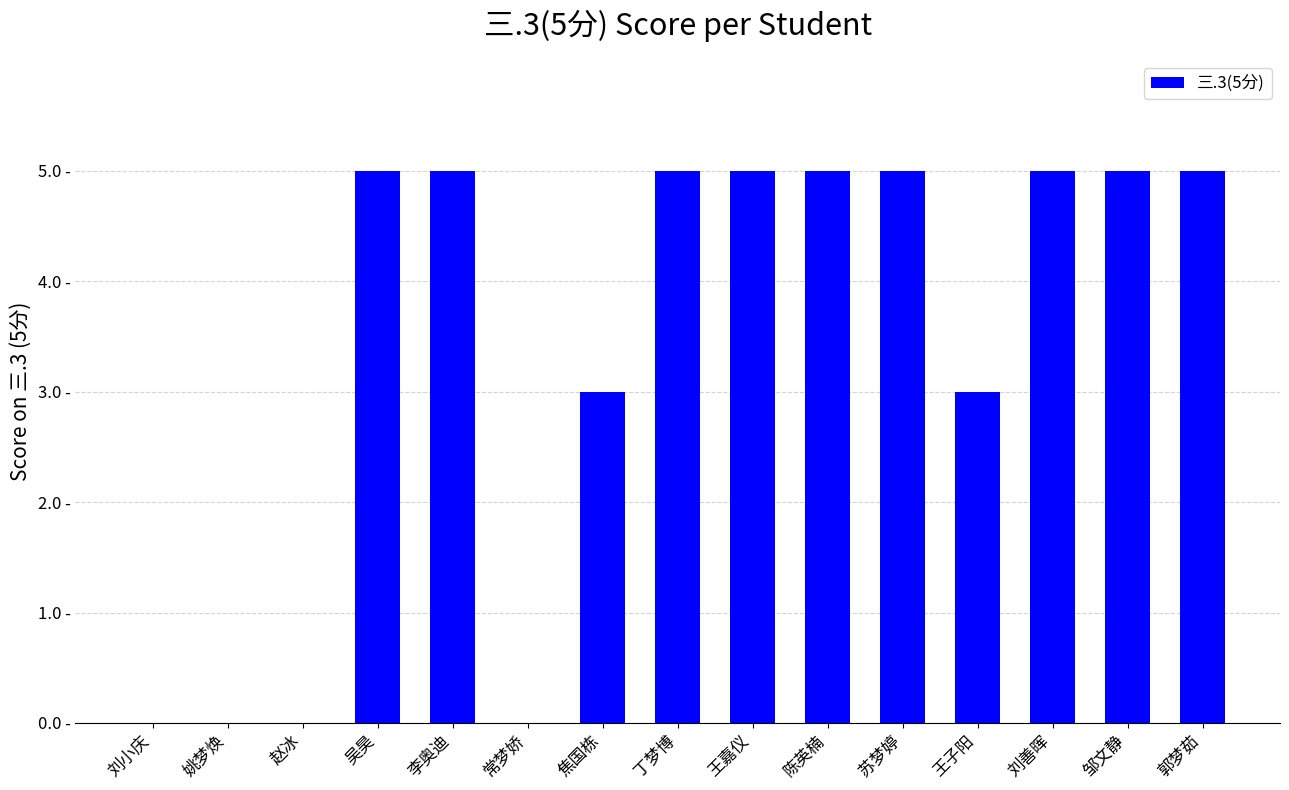

Reading left to right, transcribe all the data shown in this chart.

0	0	0	5	5	0	3	5	5	5	5	3	5	5	5